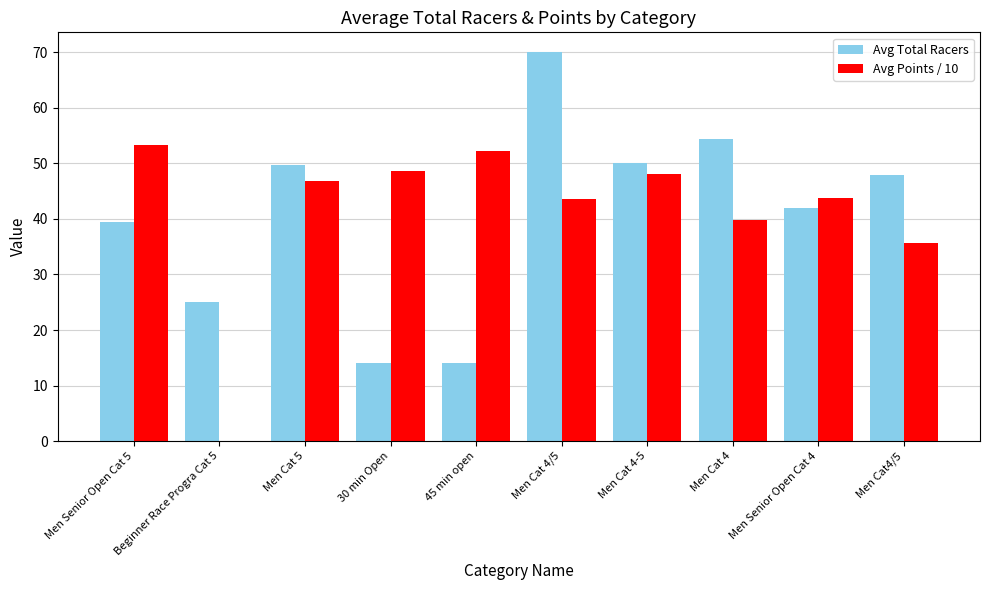

Does the chart contain stacked bars?

No